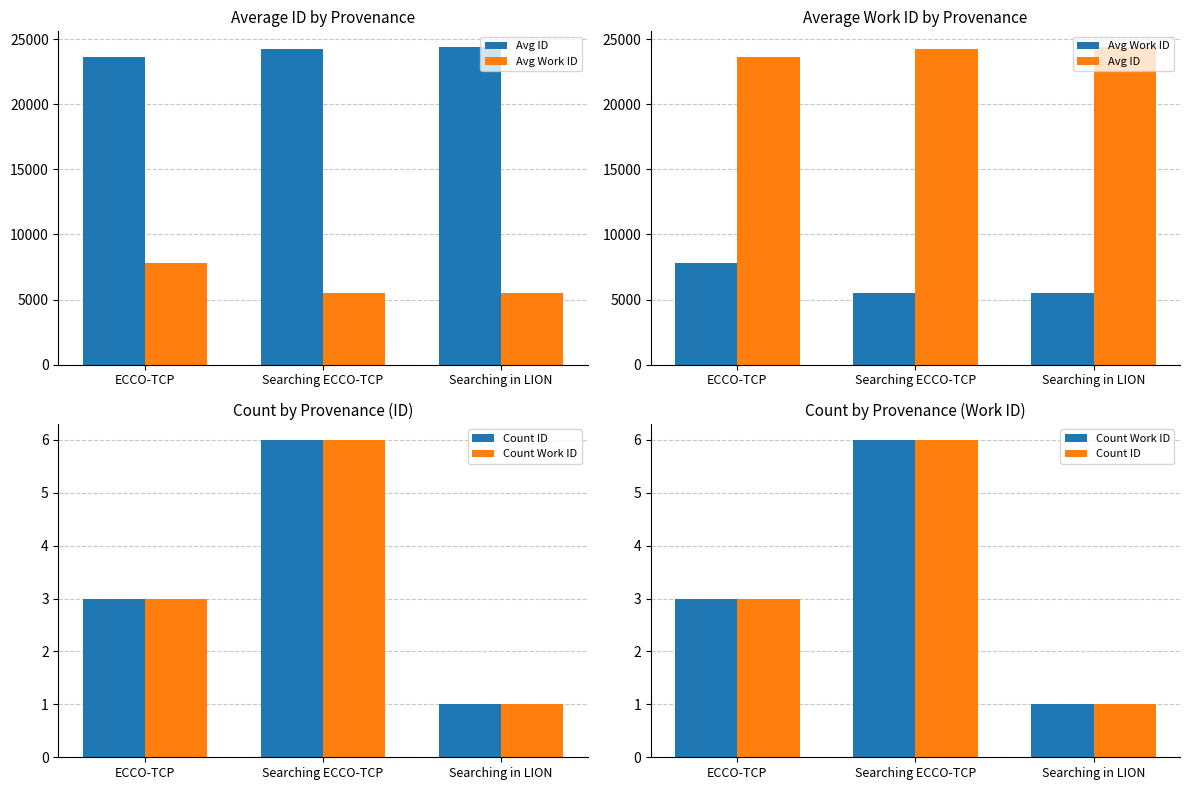

What is the label of the 3rd bar from the right?

ECCO-TCP